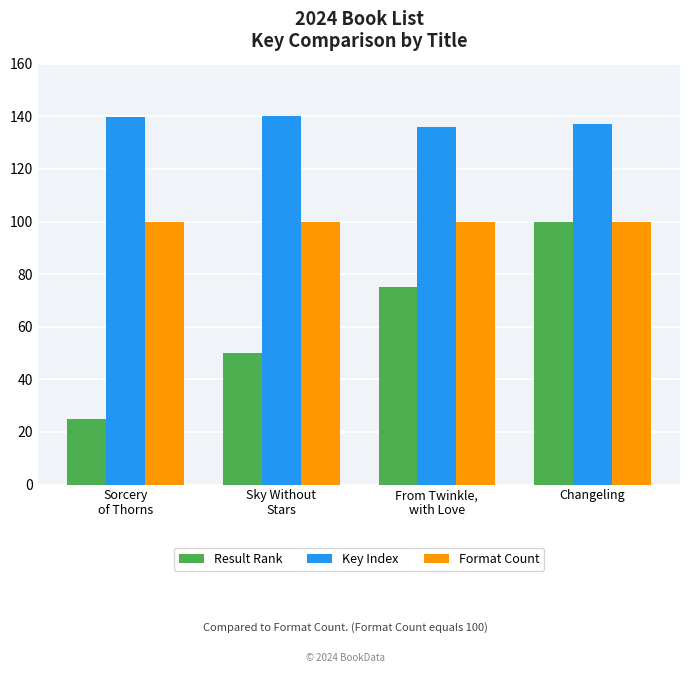

What position from the left is Changeling?

4